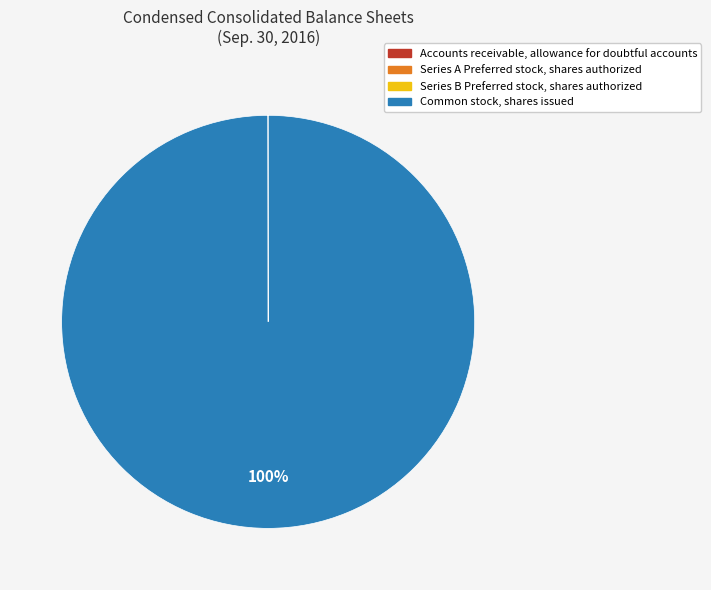

To the nearest percent, what is the average slice percentage?

25%